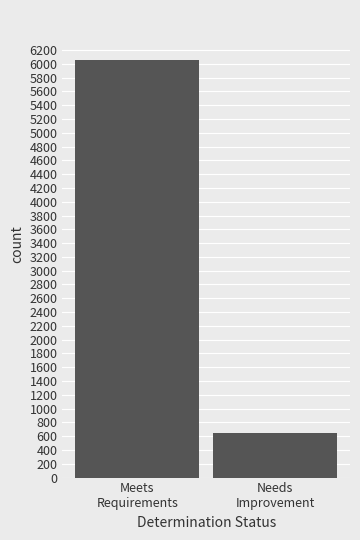

Approximately how many times larger is the value at Needs
Improvement compared to Meets
Requirements?

0.1